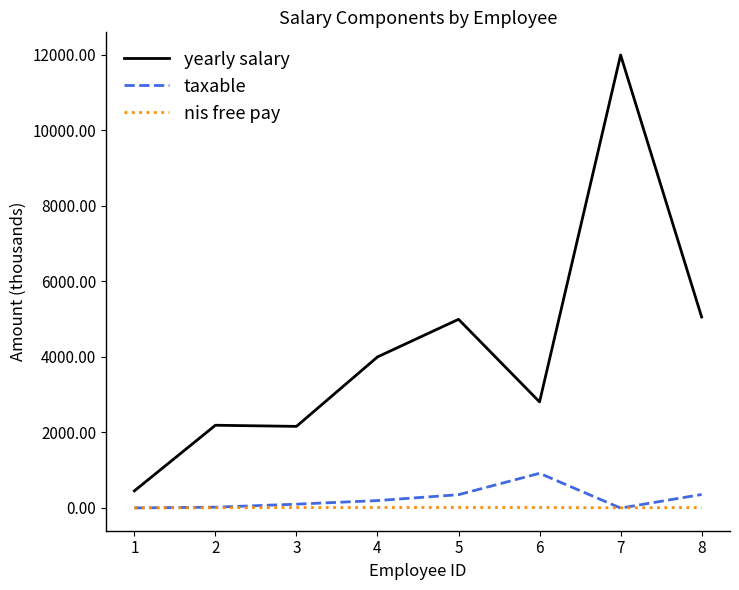

The value of yearly salary at 7 is 5345.8. True or false?

False